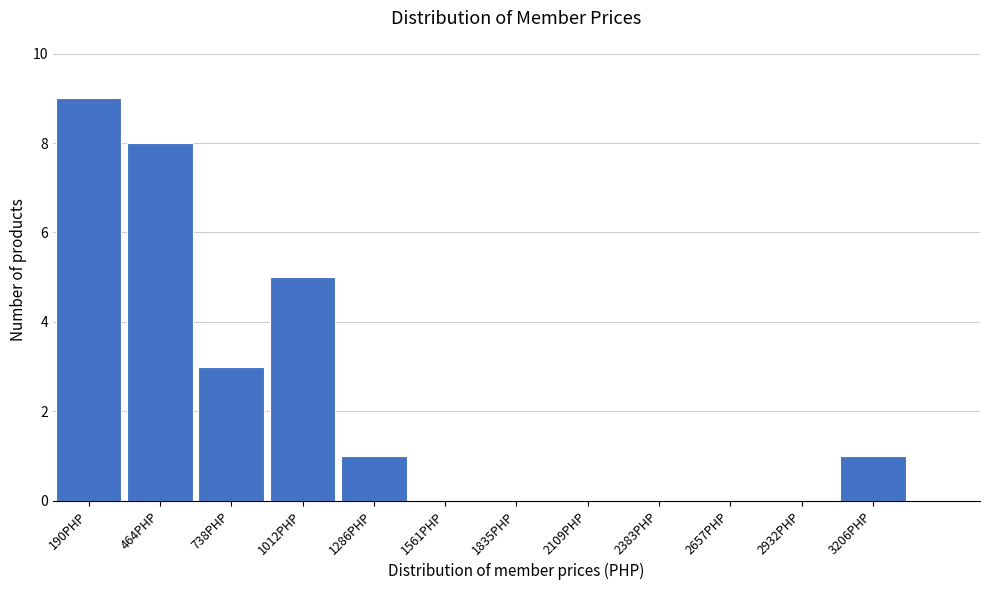

Reading left to right, list all the values displayed in this chart.

190PHP=9	464PHP=8	738PHP=3	1012PHP=5	1286PHP=1	1561PHP=0	1835PHP=0	2109PHP=0	2383PHP=0	2657PHP=0	2932PHP=0	3206PHP=1